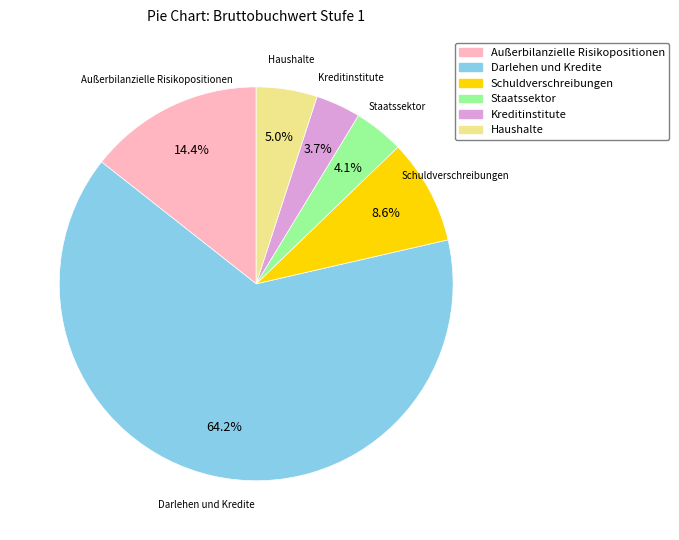

Is there any slice that represents more than half of the pie?

Yes